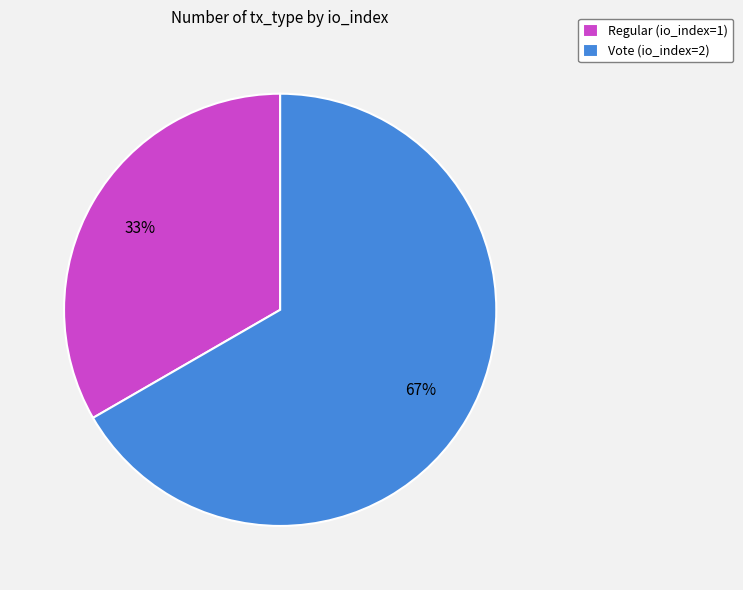

What is the majority slice?

Vote